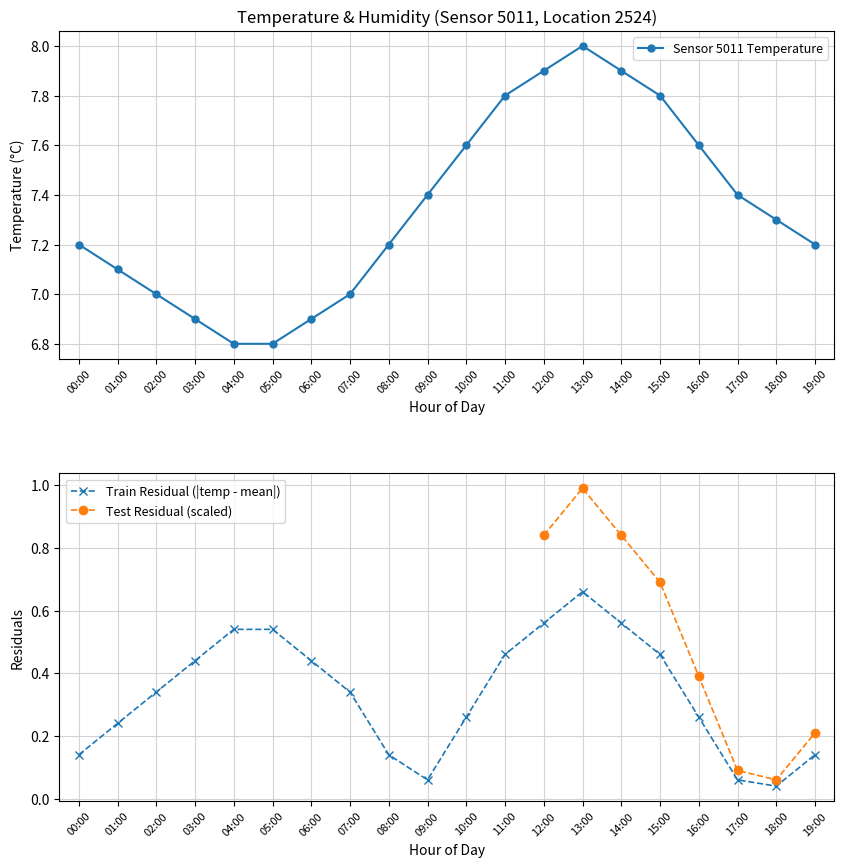

Reading left to right, what are all the values shown in this chart?

7.2	7.1	7.0	6.9	6.8	6.8	6.9	7.0	7.2	7.4	7.6	7.8	7.9	8.0	7.9	7.8	7.6	7.4	7.3	7.2